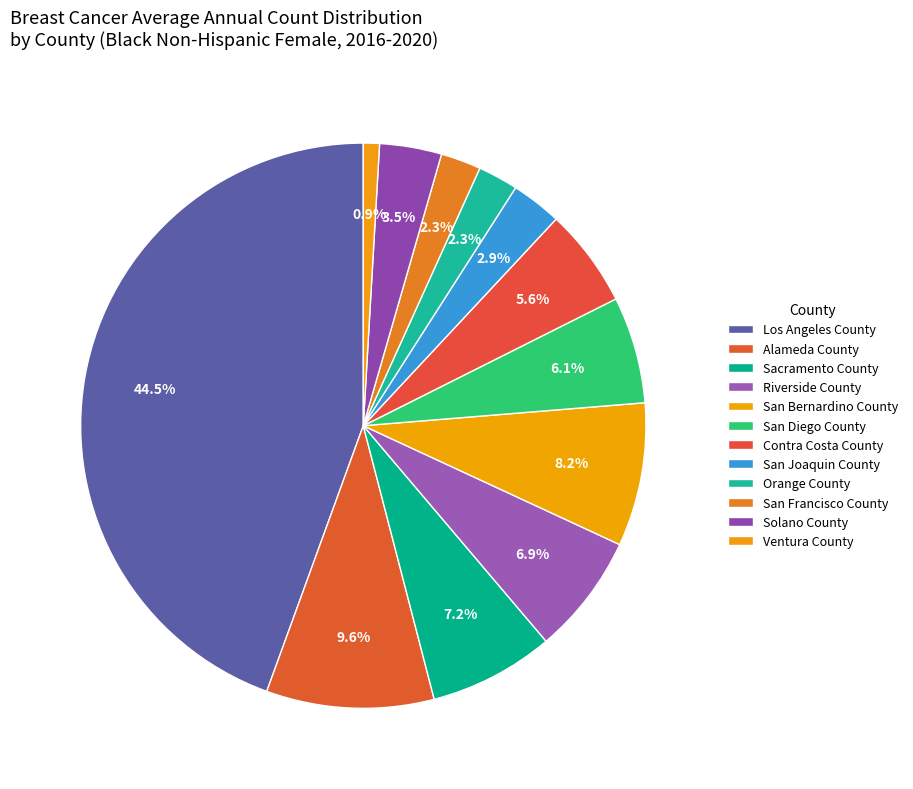

Is Ventura County the majority of the pie?

No